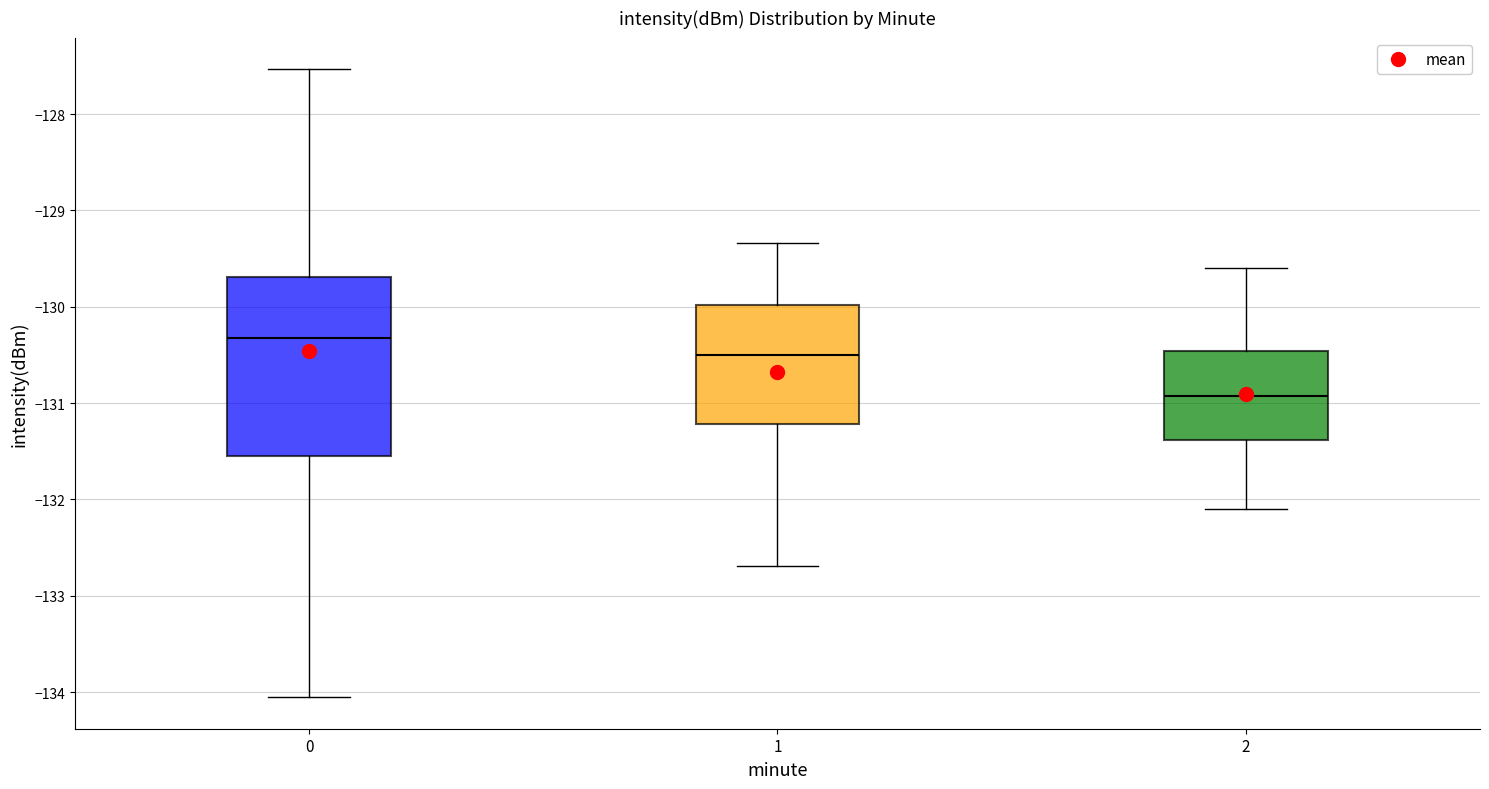

Reading left to right, read every box against the y-axis: the position of its median line, the range the box covers, and the ends of its whiskers. The values are not printed on the chart, so give them approximately, as read against the axis.

0: median -130.3, box -131.5 to -129.7, whiskers -134.1 to -127.5
1: median -130.5, box -131.2 to -130.0, whiskers -132.7 to -129.3
2: median -130.9, box -131.4 to -130.5, whiskers -132.1 to -129.6